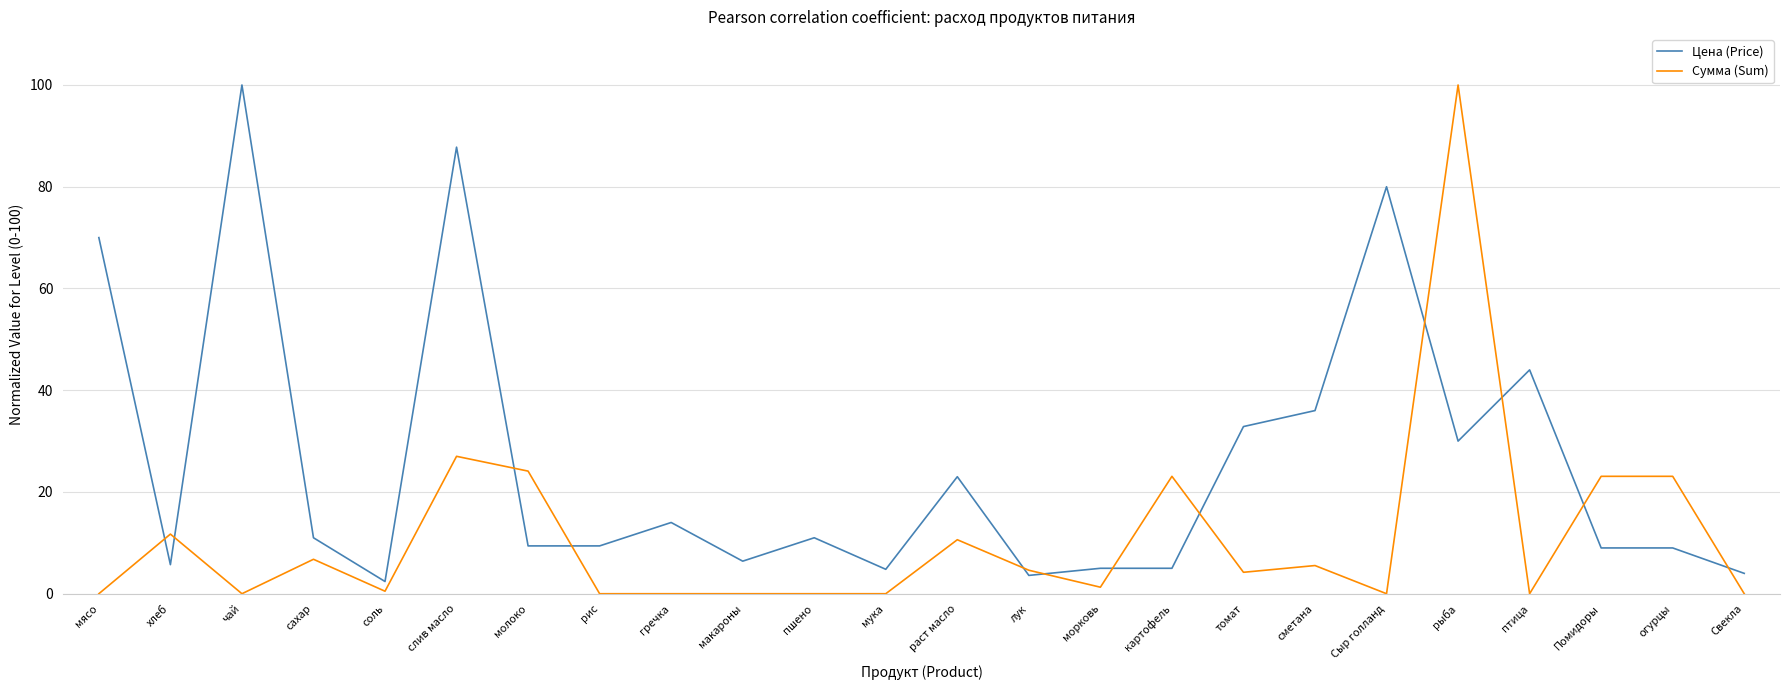

Where does the Цена (Price) series first go above 11?

мясо